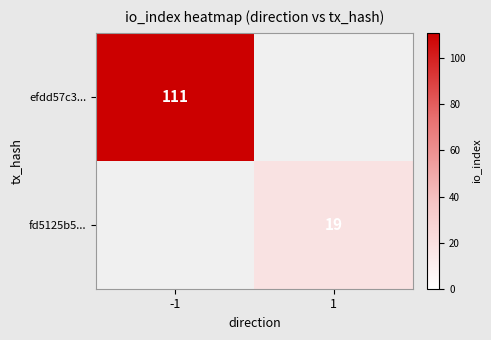

The value of efdd57c3... at -1 is 111. True or false?

True